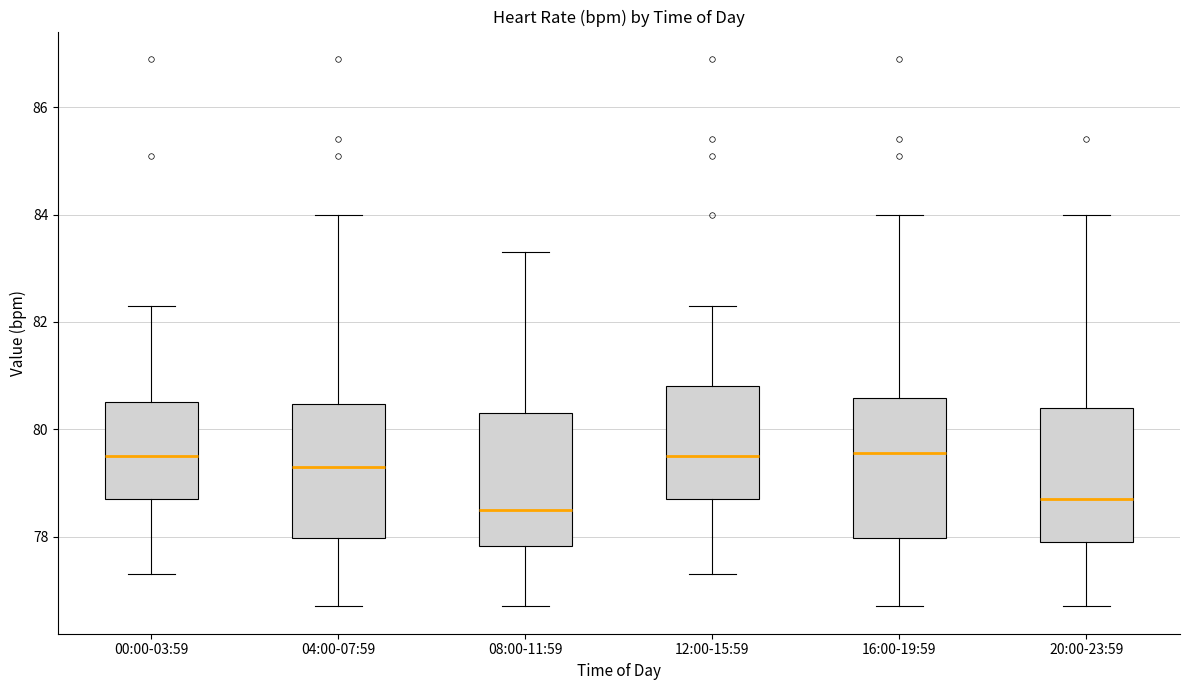

Reading left to right, read every box against the y-axis: the position of its median line, the range the box covers, and the ends of its whiskers. The values are not printed on the chart, so give them approximately, as read against the axis.

00:00-03:59: median 79.6, box 78.8 to 80.6, whiskers 77.4 to 82.4
04:00-07:59: median 79.4, box 78.0 to 80.4, whiskers 76.8 to 84.0
08:00-11:59: median 78.6, box 77.8 to 80.4, whiskers 76.8 to 83.4
12:00-15:59: median 79.6, box 78.8 to 80.8, whiskers 77.4 to 82.4
16:00-19:59: median 79.6, box 78.0 to 80.6, whiskers 76.8 to 84.0
20:00-23:59: median 78.8, box 78.0 to 80.4, whiskers 76.8 to 84.0